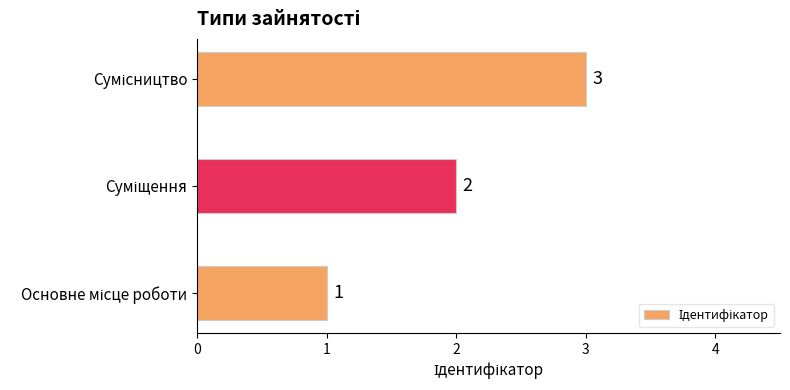

How many values are between 1 and 3?

3